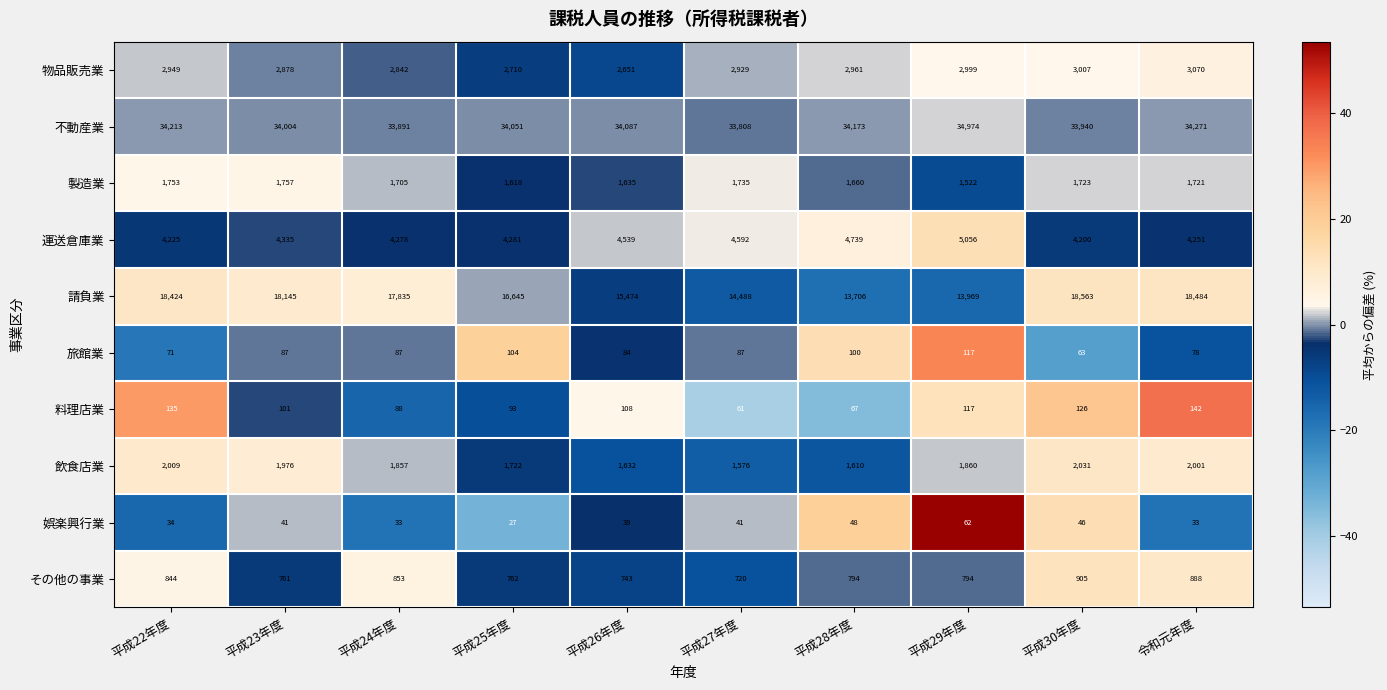

How many values in the 運送倉庫業 series are below 4335?

5